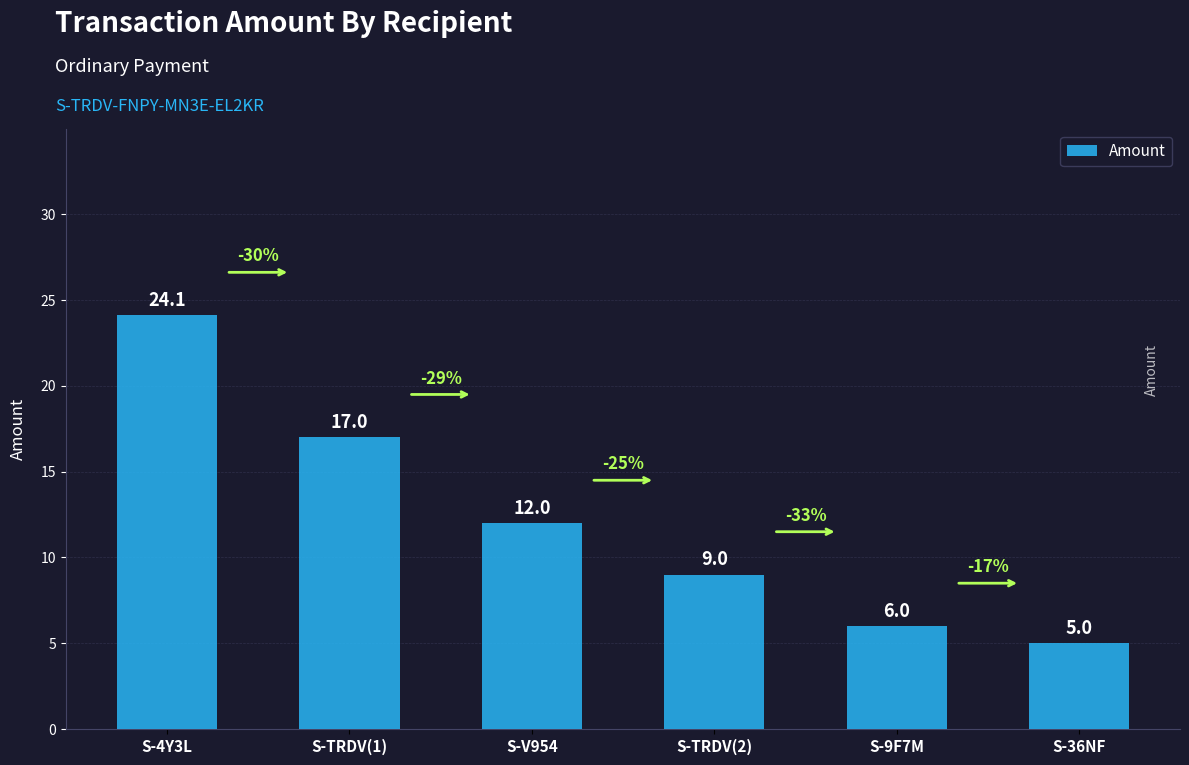

What is the difference between the maximum and second lowest values?

18.1